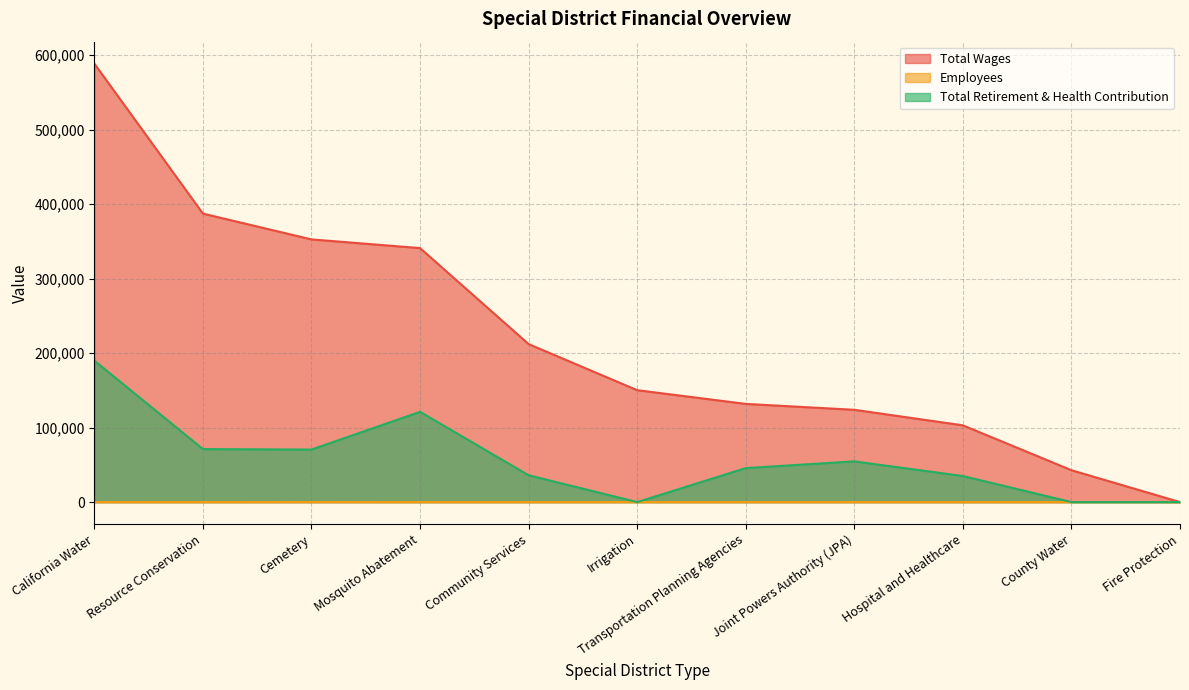

Where does the Total Retirement & Health Contribution series first go above 45626?

California Water